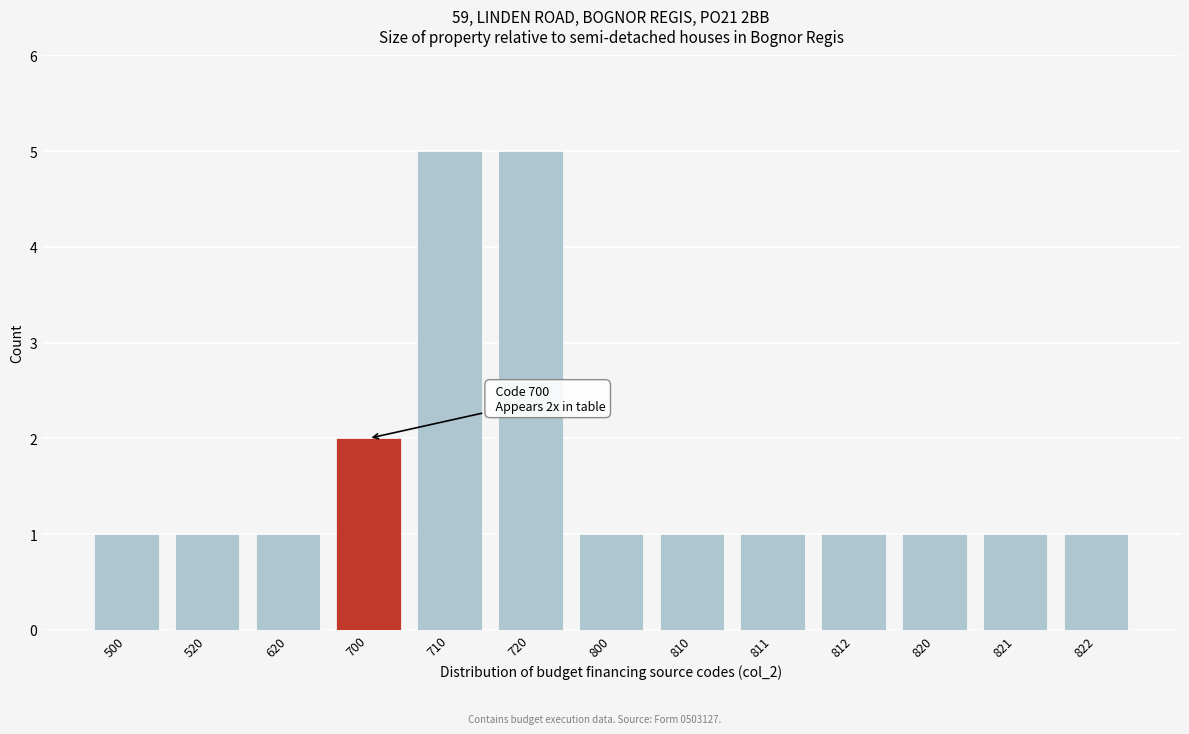

Reading left to right, transcribe all the data shown in this chart.

1	1	1	2	5	5	1	1	1	1	1	1	1